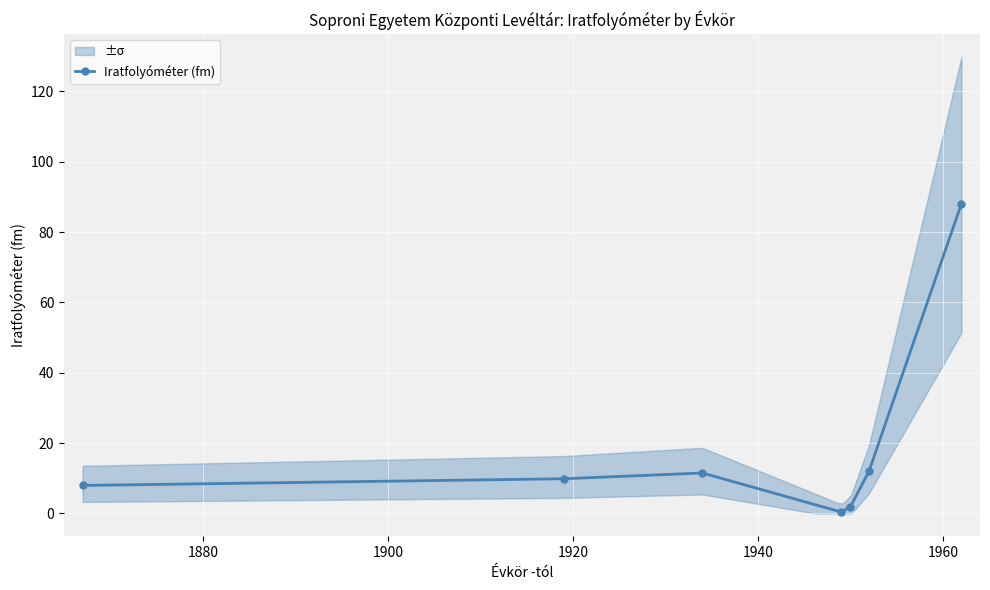

True or false: Iratfolyóméter (fm) has more than 1 interior local peaks.

False